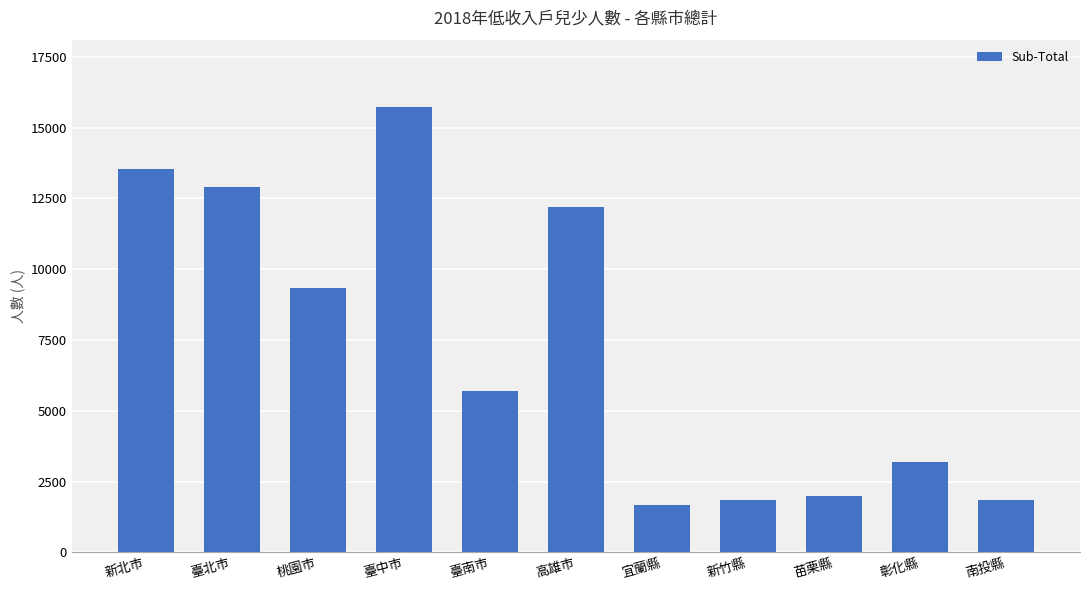

What is the difference between the values at 桃園市 and 新北市?

4205